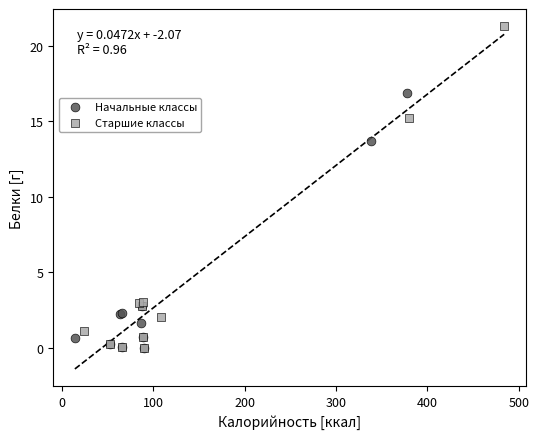

What are all the series names shown in the legend?

Начальные классы, Старшие классы